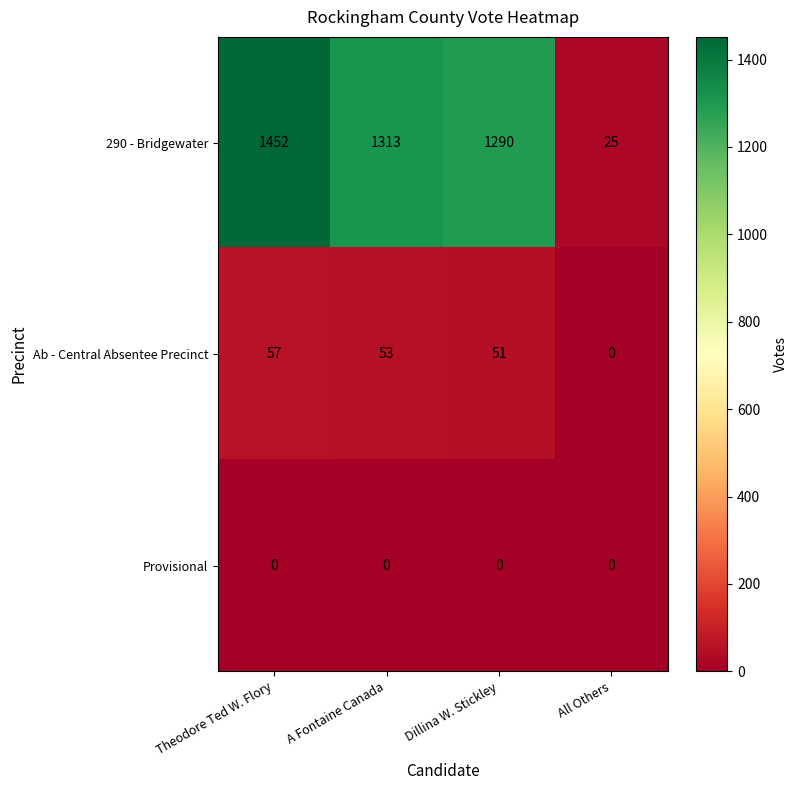

At which category does the chart reach its peak across all series?

Theodore Ted W. Flory